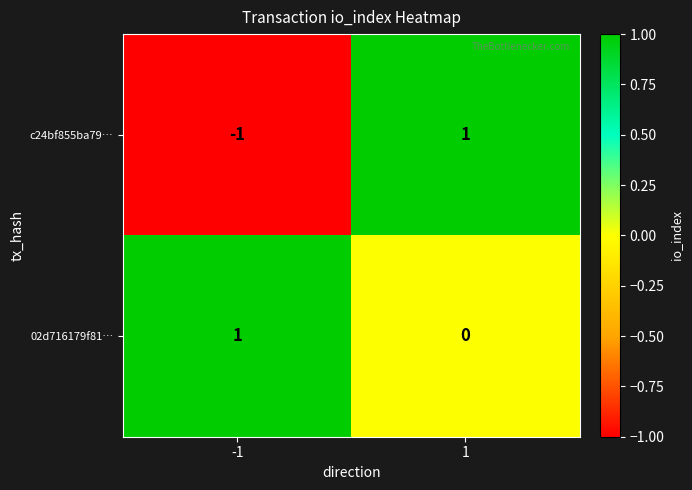

Count the number of categories in the chart.

2